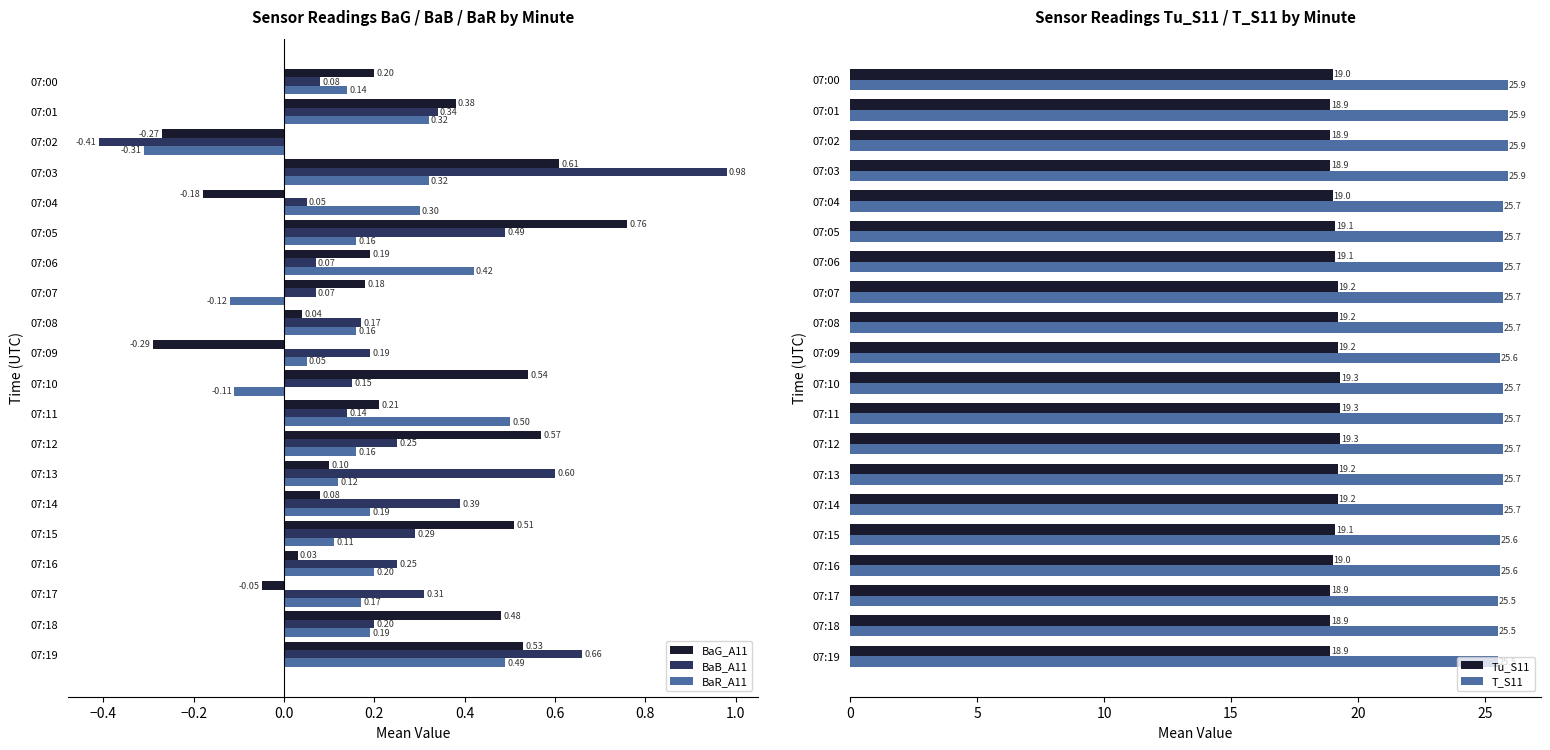

How many data points in BaG_A11 are less than 0?

4